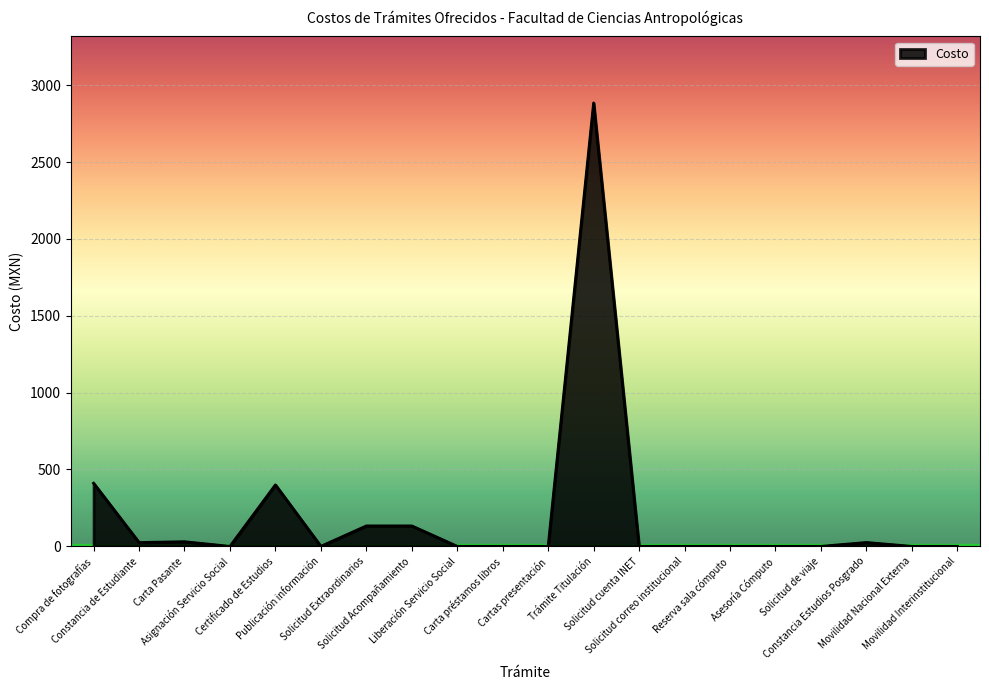

What is the maximum value shown in the chart?

2885.0